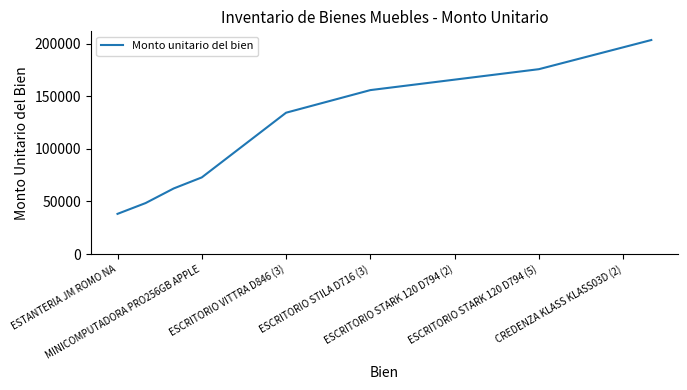

What is the greatest value displayed?

203590.0